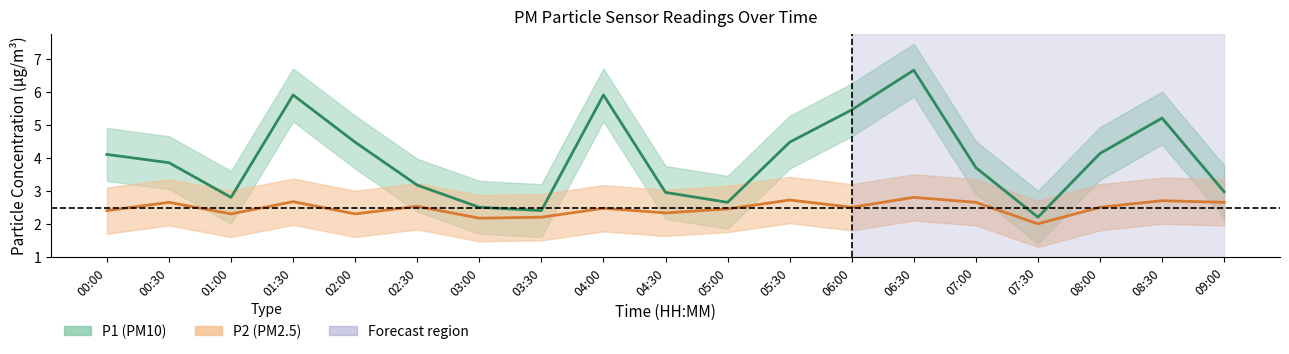

Rank the series by their average value, from lowest to highest.

P2 center, P1 center